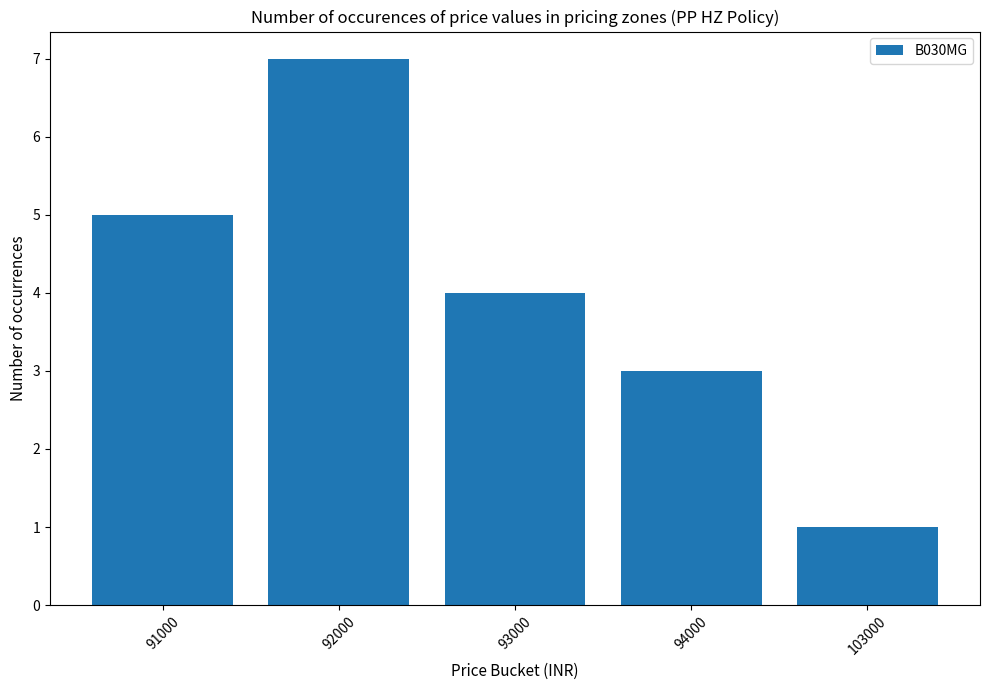

At which category does the chart reach its peak across all series?

92000